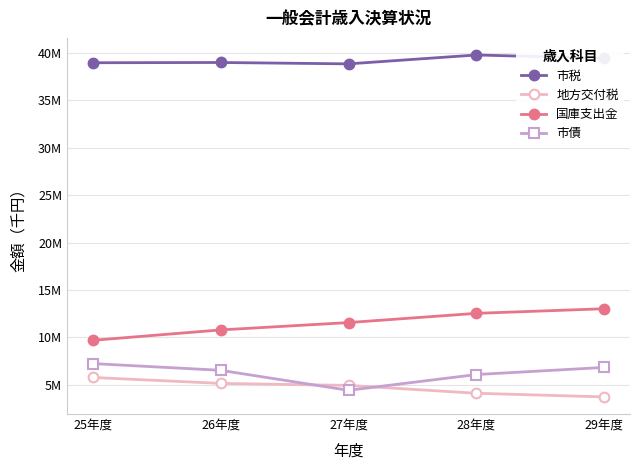

What is the difference between the 市債 values at 25年度 and 28年度?

1156866